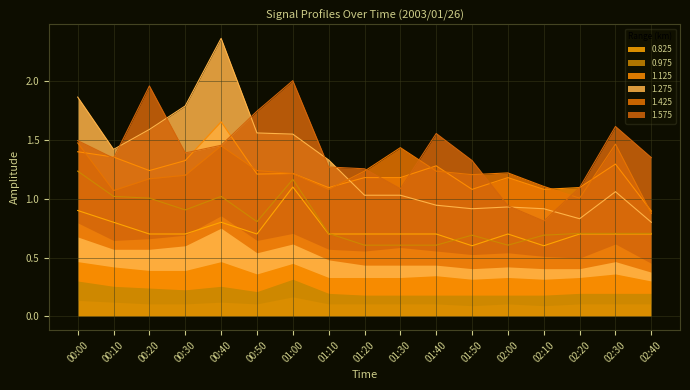

Is it true that 0.825 equals 0.6 at 02:10?

True